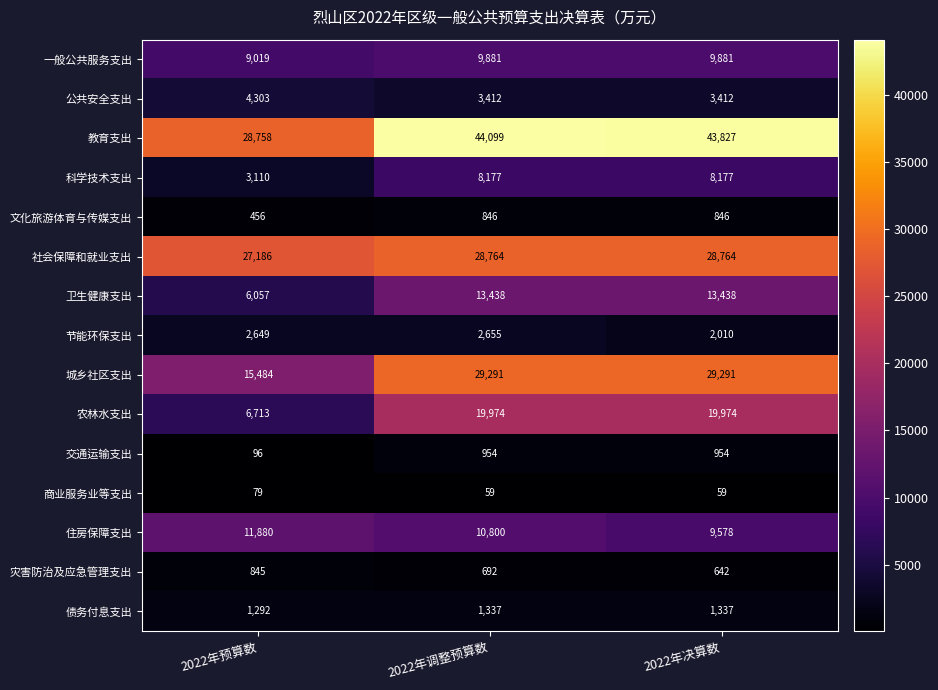

The 一般公共服务支出 series shows 9881 at 2022年调整预算数. True or false?

True